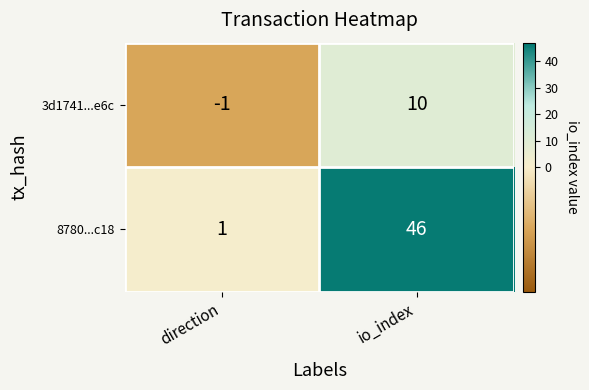

How many categories are shown in the chart?

2